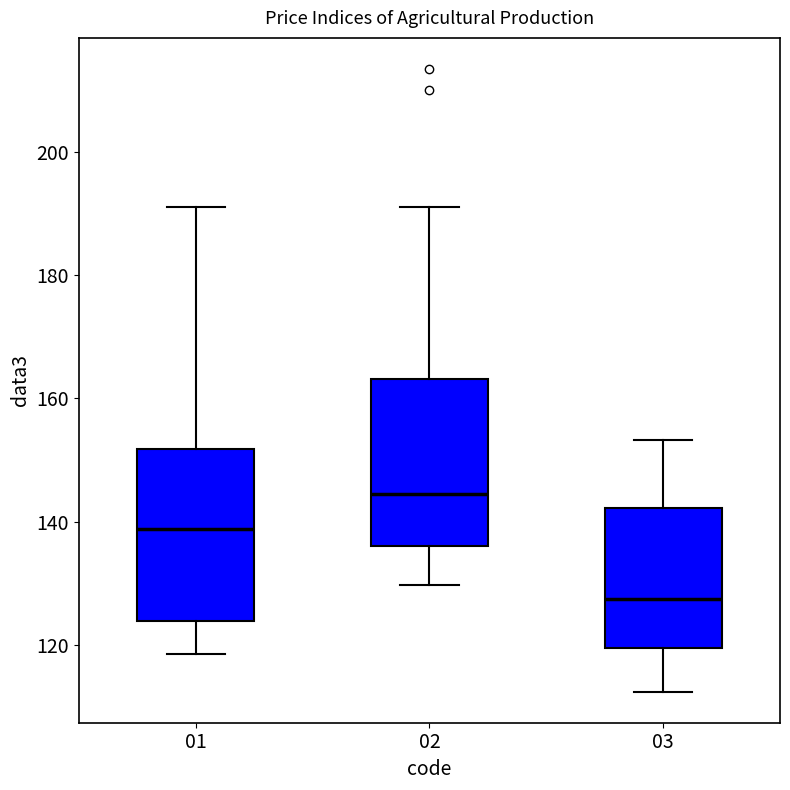

Reading left to right, read every box against the y-axis: the position of its median line, the range the box covers, and the ends of its whiskers. The values are not printed on the chart, so give them approximately, as read against the axis.

01: median 138, box 124 to 152, whiskers 118 to 192
02: median 144, box 136 to 164, whiskers 130 to 192
03: median 128, box 120 to 142, whiskers 112 to 154